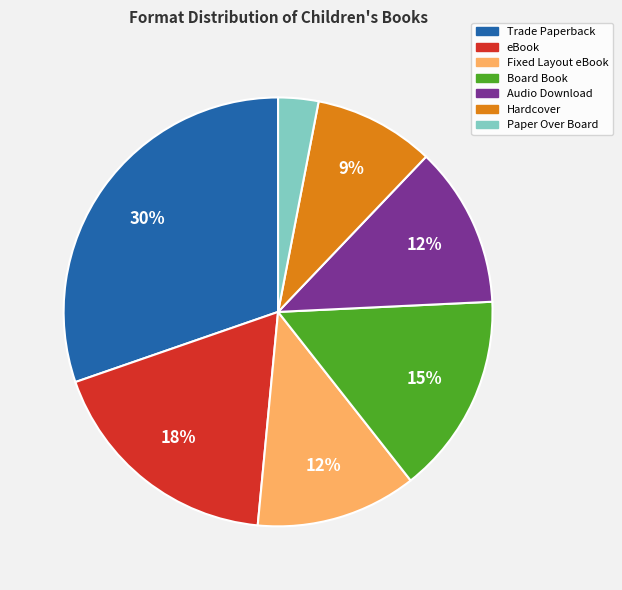

What is the smallest slice in the pie chart?

Paper Over Board